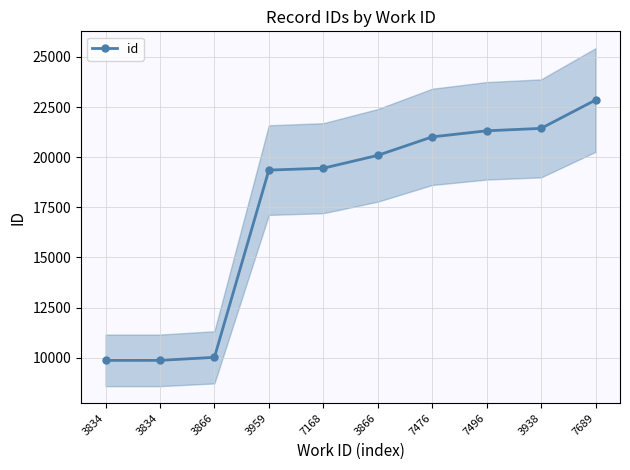

How many lines are shown in the chart?

1